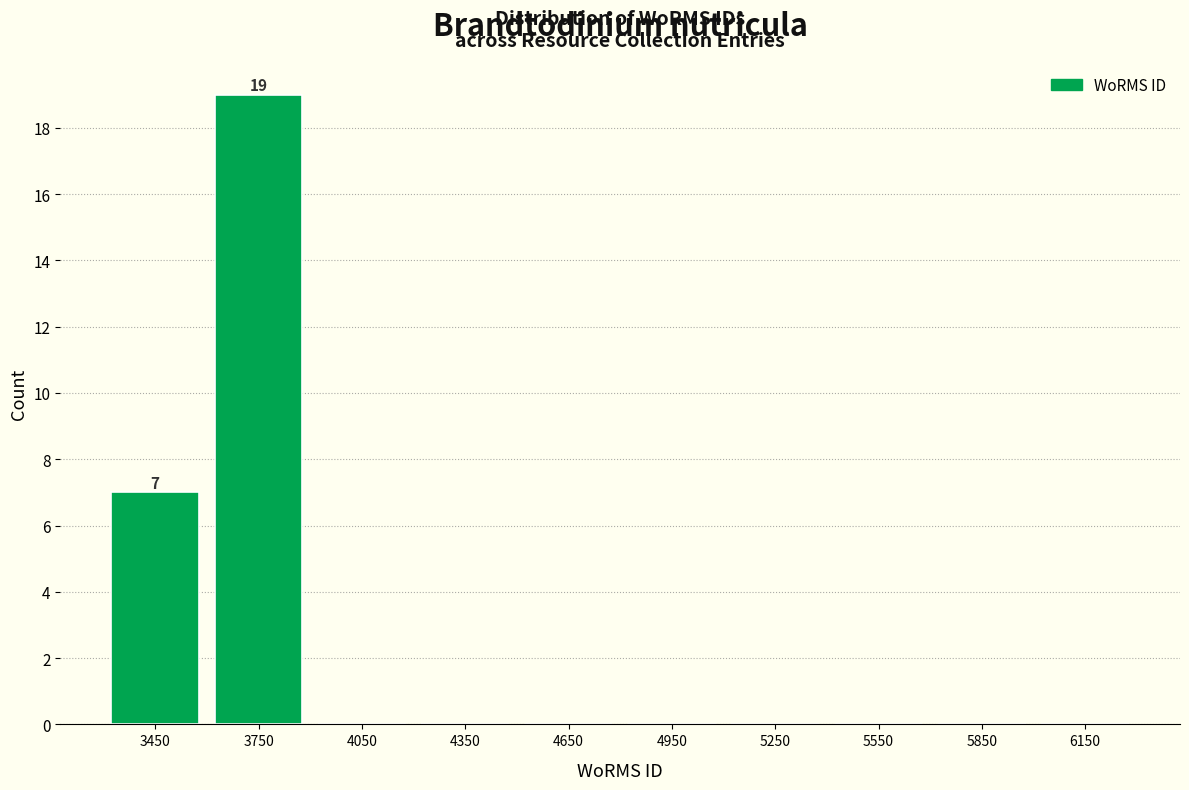

Which range on the x-axis has the tallest bar?

3600 to 3900